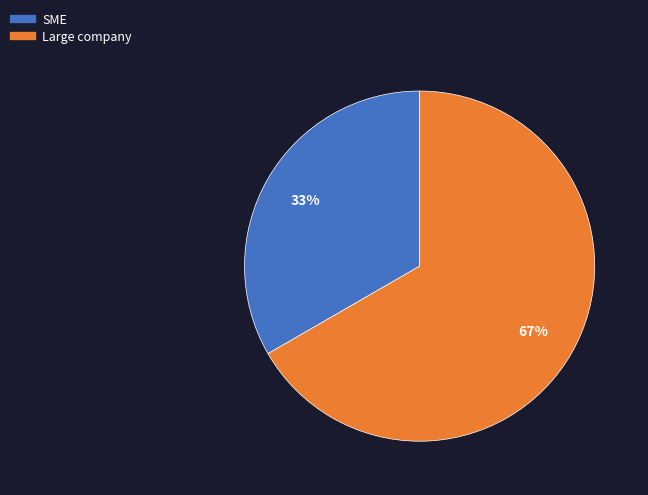

Which slice is the largest?

Large company